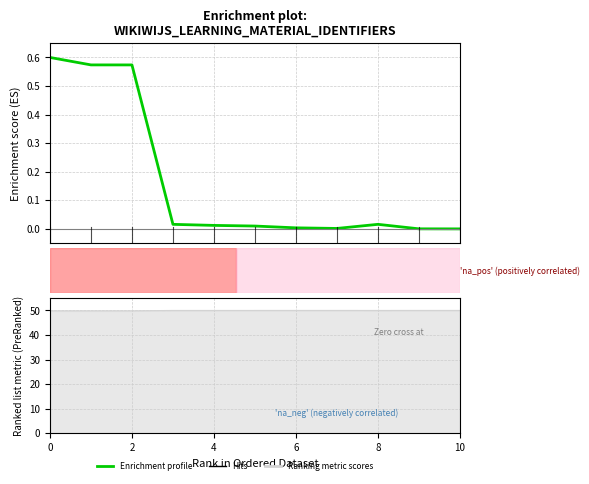

Where is the first local maximum?

8